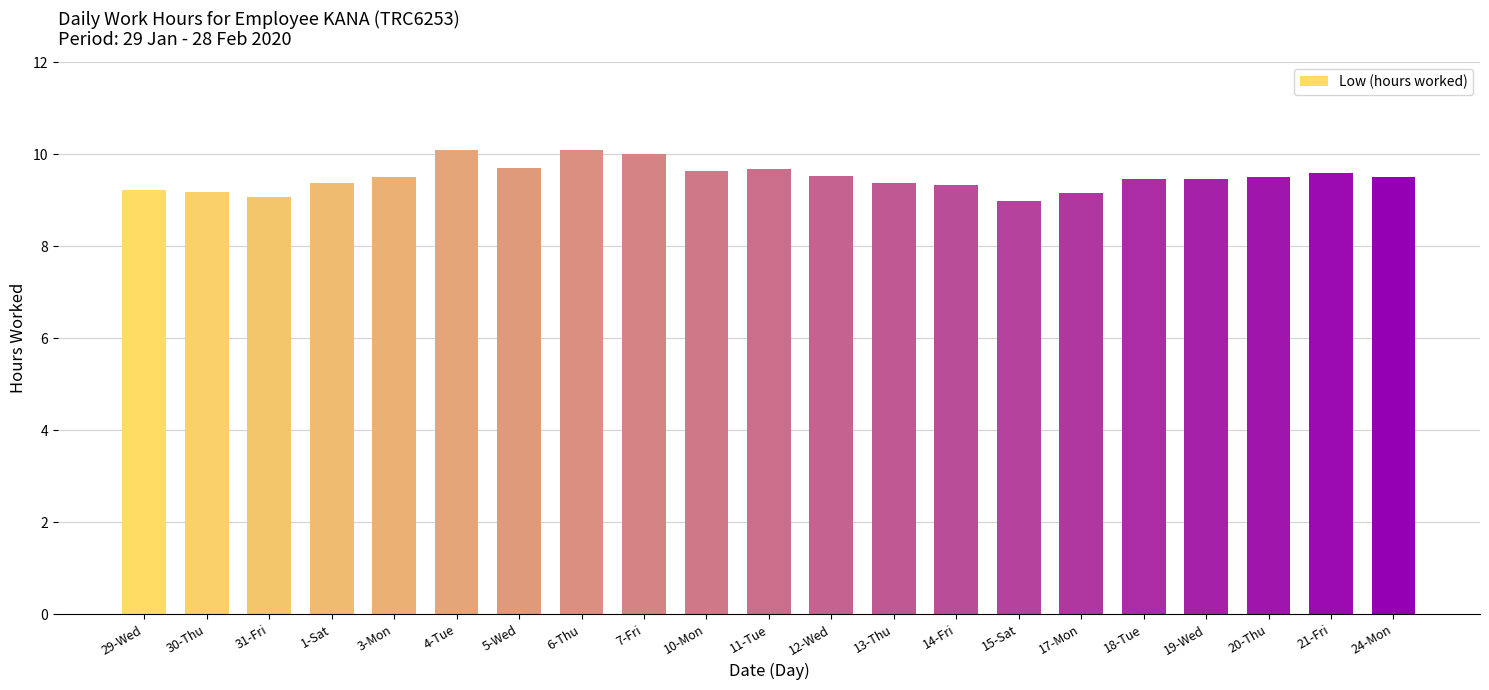

The chart shows a value of 5.9 at 12-Wed. True or false?

False